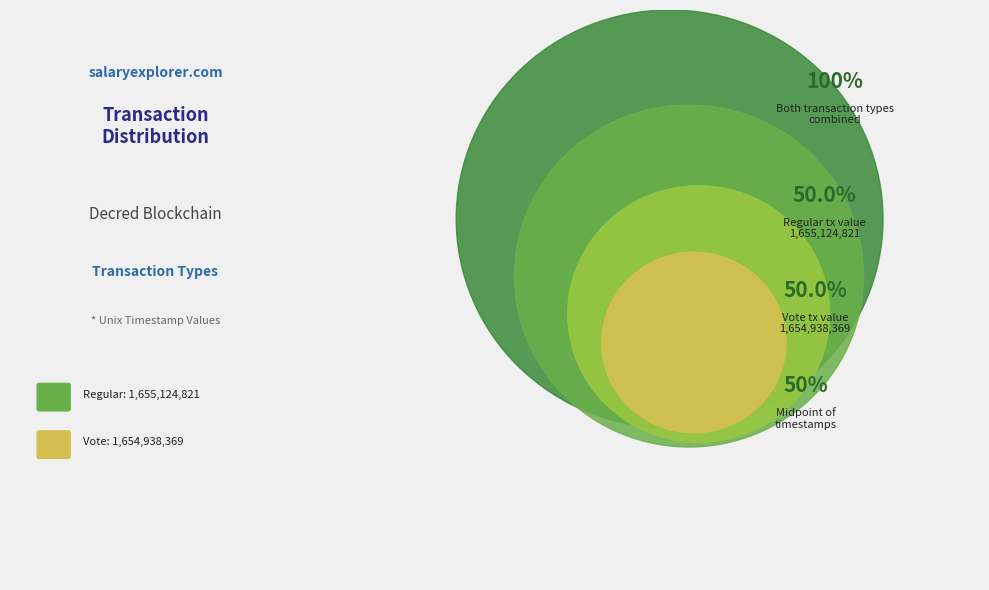

Do Vote and Regular together represent more than half of the pie?

Yes